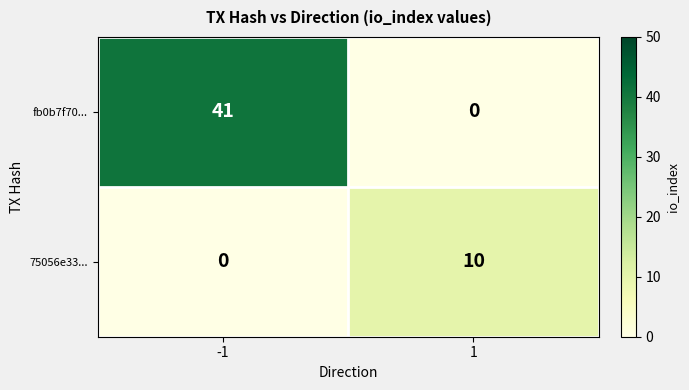

At -1, list the series in order from largest to smallest.

fb0b7f70..., 75056e33...